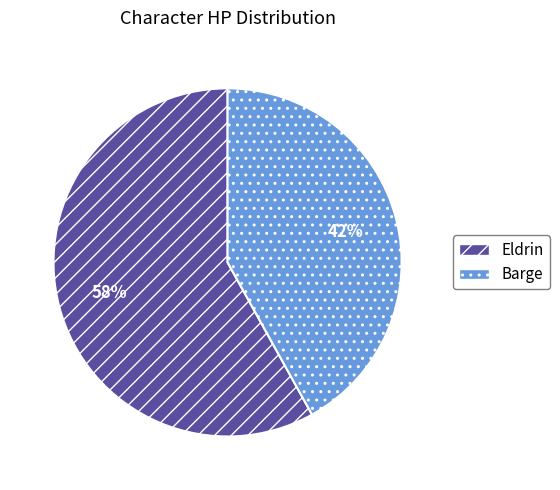

What is the majority slice?

Eldrin